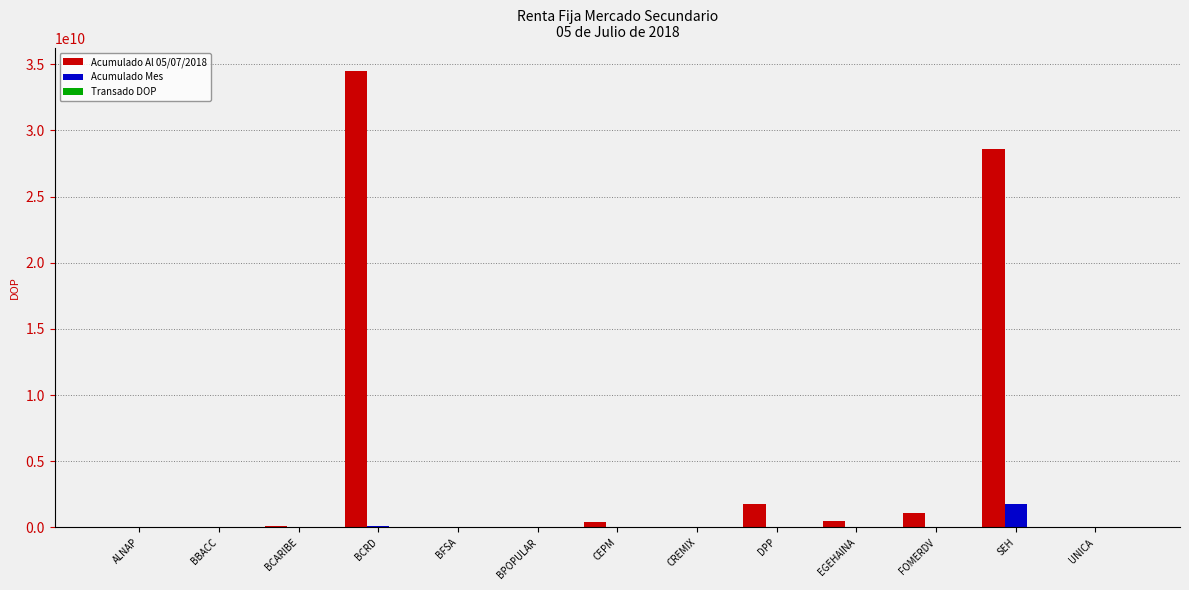

The Acumulado Al 05/07/2018 series shows 1804089981.8 at DPP. True or false?

True